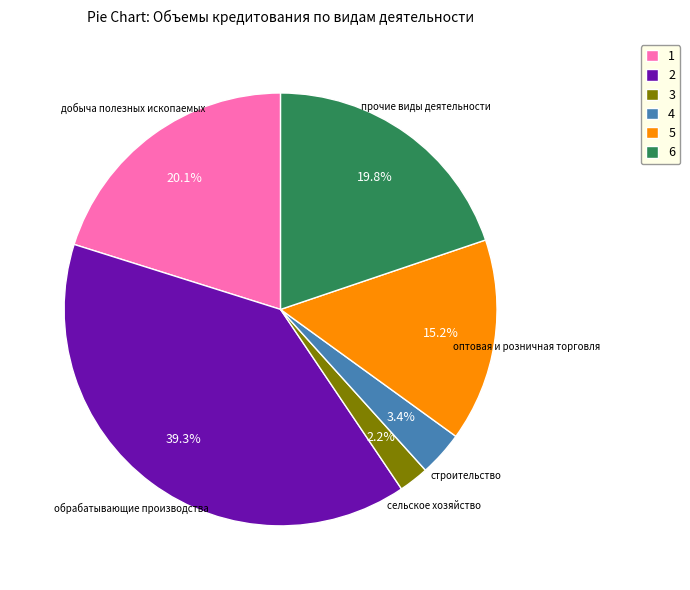

Combined, what portion of the pie is 6 and 4?

23.2%